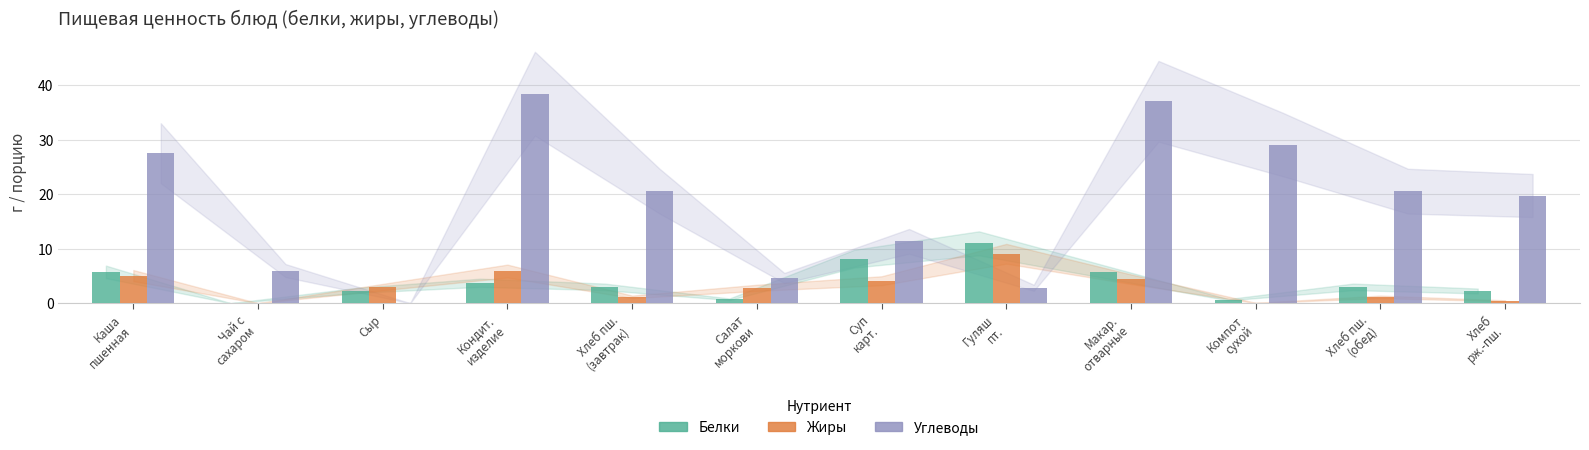

Which category has the highest value in the Белки series?

Гуляш
пт.